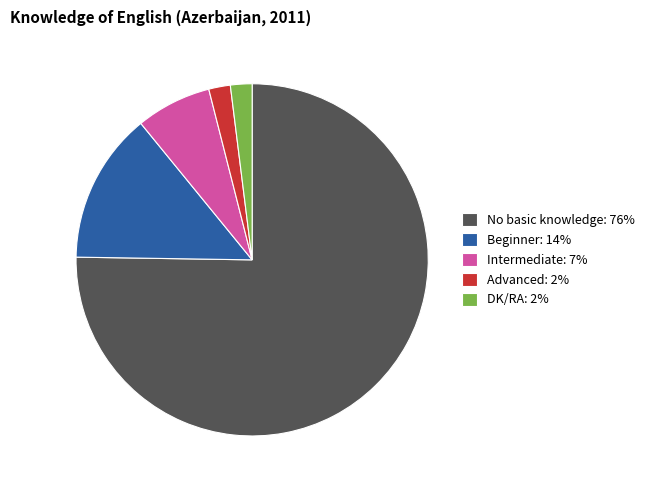

Do Intermediate: 7% and Advanced: 2% together represent more than half of the pie?

No